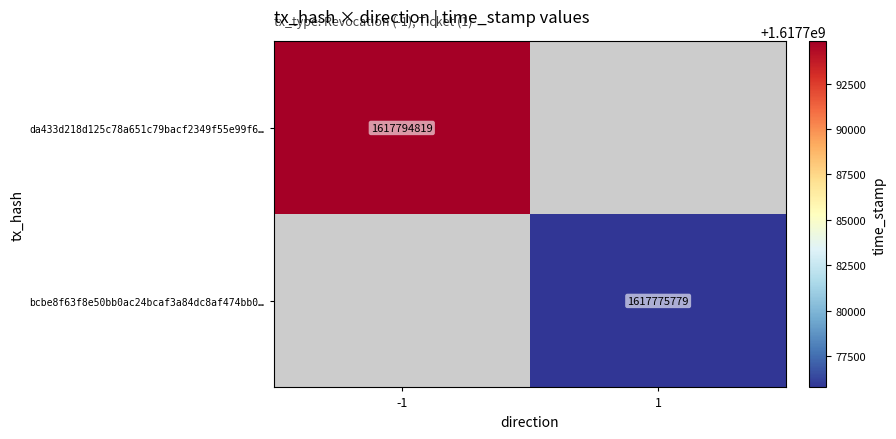

Is the value of da433d218d125c78a651c79bacf2349f55e99f6… at -1 greater than the value of bcbe8f63f8e50bb0ac24bcaf3a84dc8af474bb0… at 1?

Yes